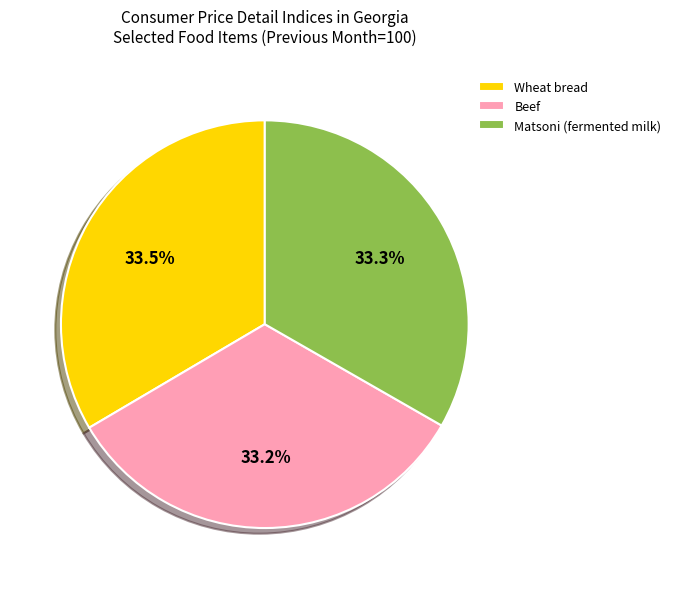

What is the ratio of the value at Wheat bread to the value at Beef?

1.0